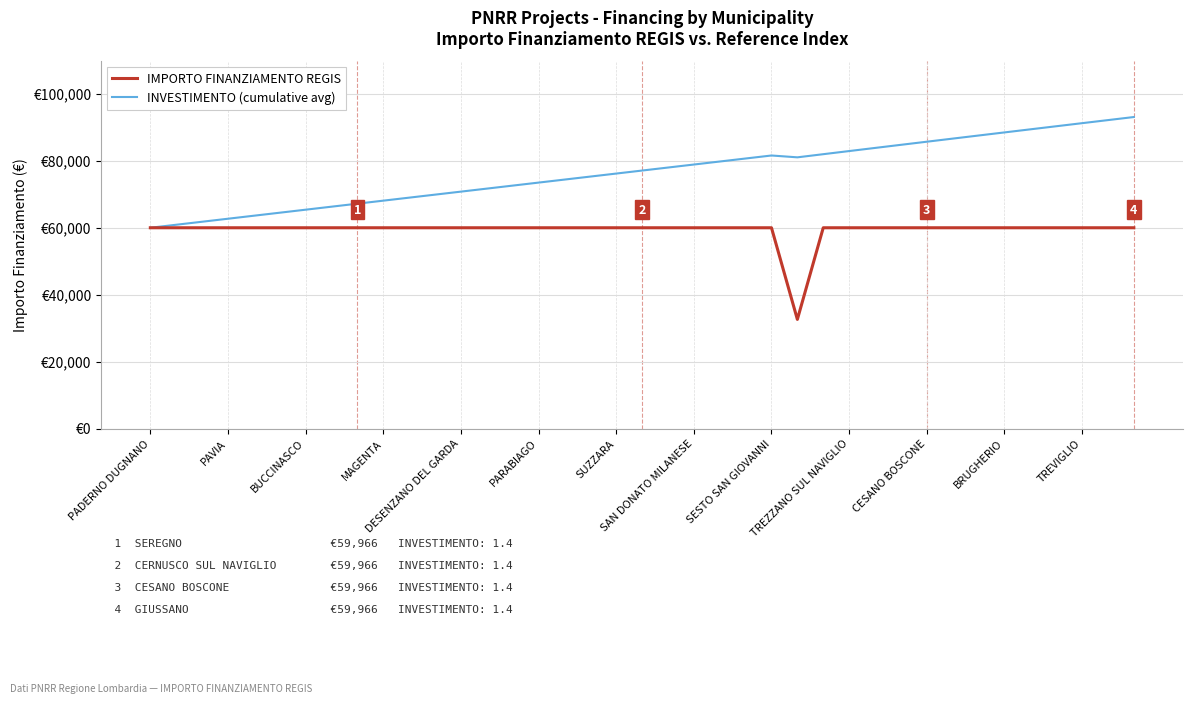

True or false: INVESTIMENTO (cumulative avg) and IMPORTO FINANZIAMENTO REGIS intersect in this chart.

False